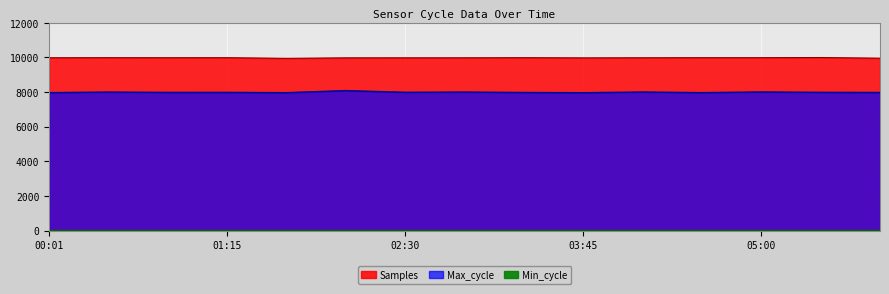

What is the label of the 13th point from the left?

05:00